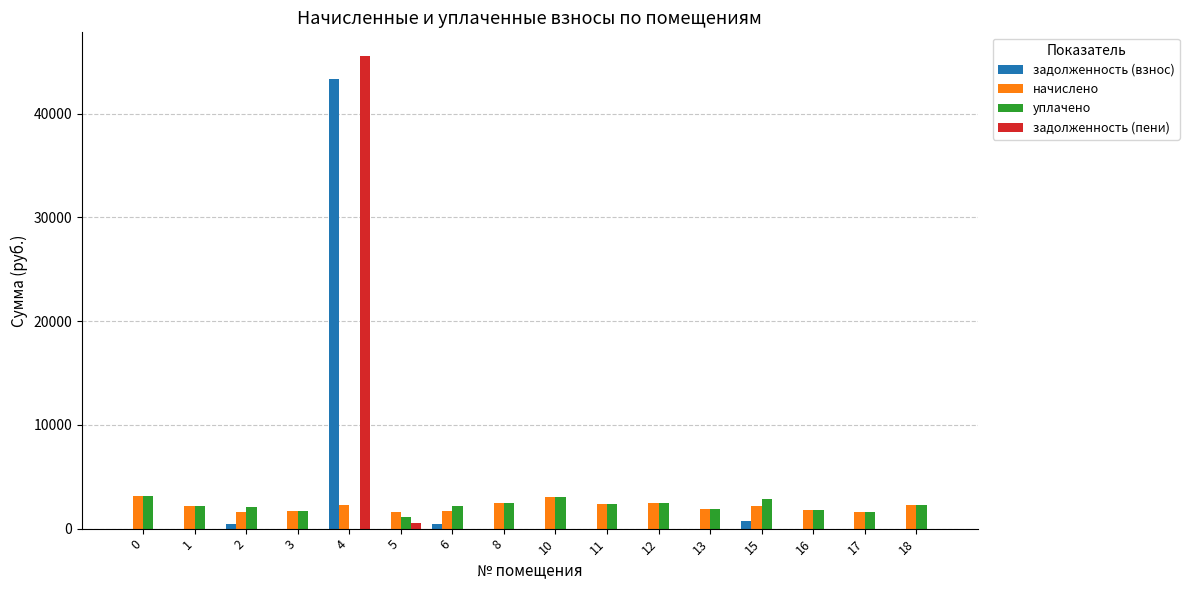

The value of задолженность (пени) at 16 is 0.0. True or false?

True